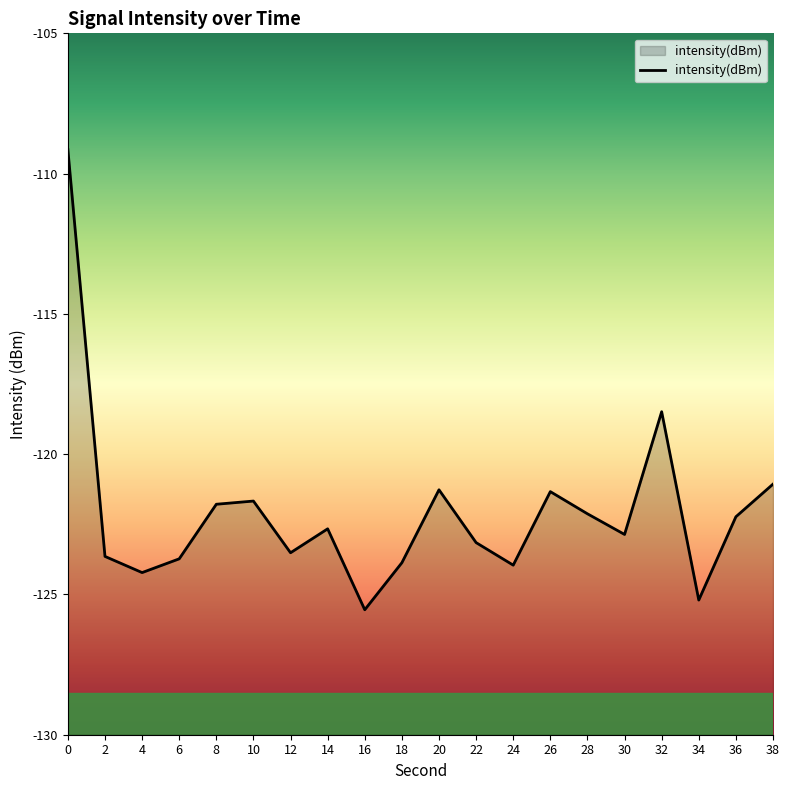

How many lines are shown in the chart?

1